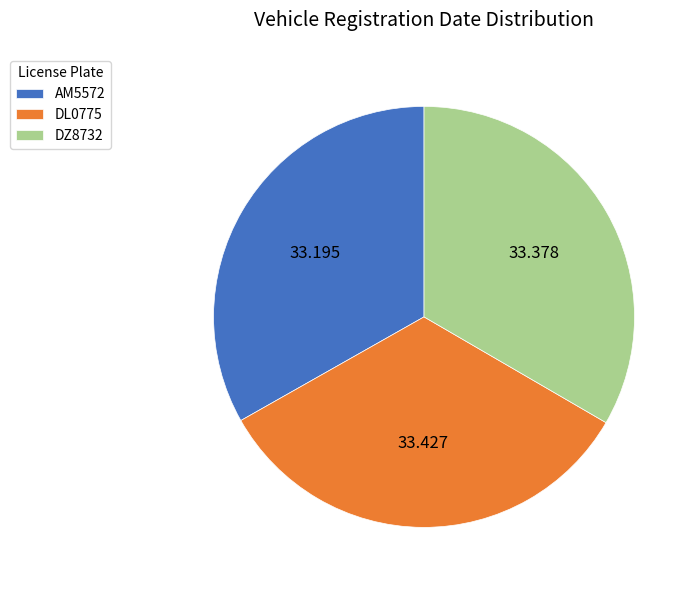

Does AM5572 represent more than half of the total?

No